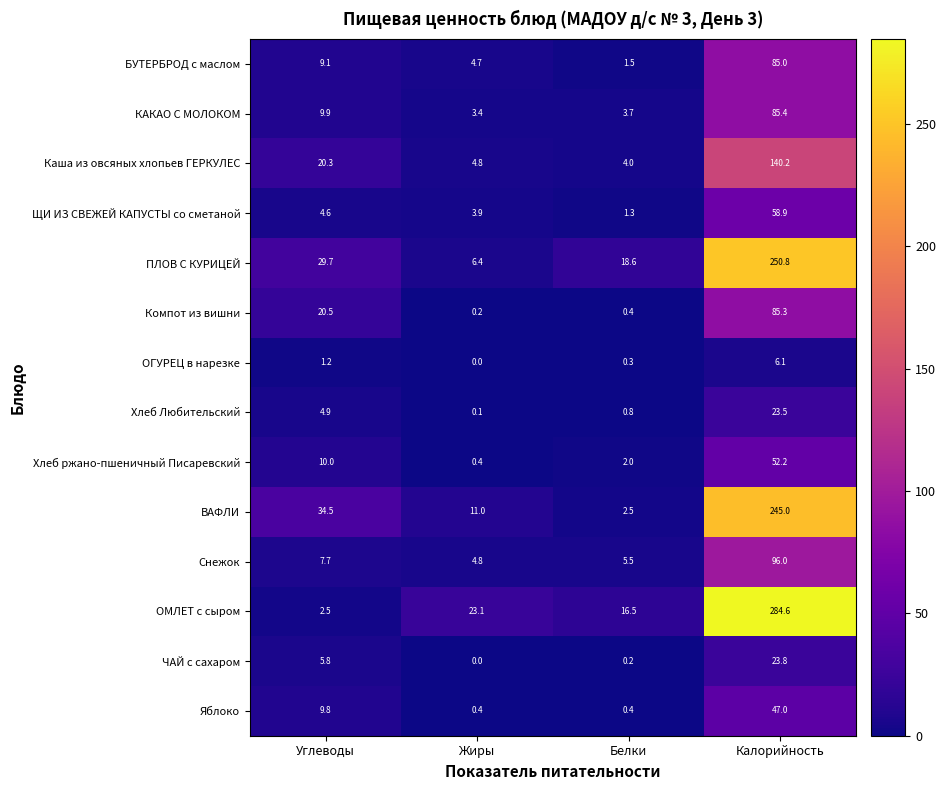

What is the total value across all series at Углеводы?

170.5